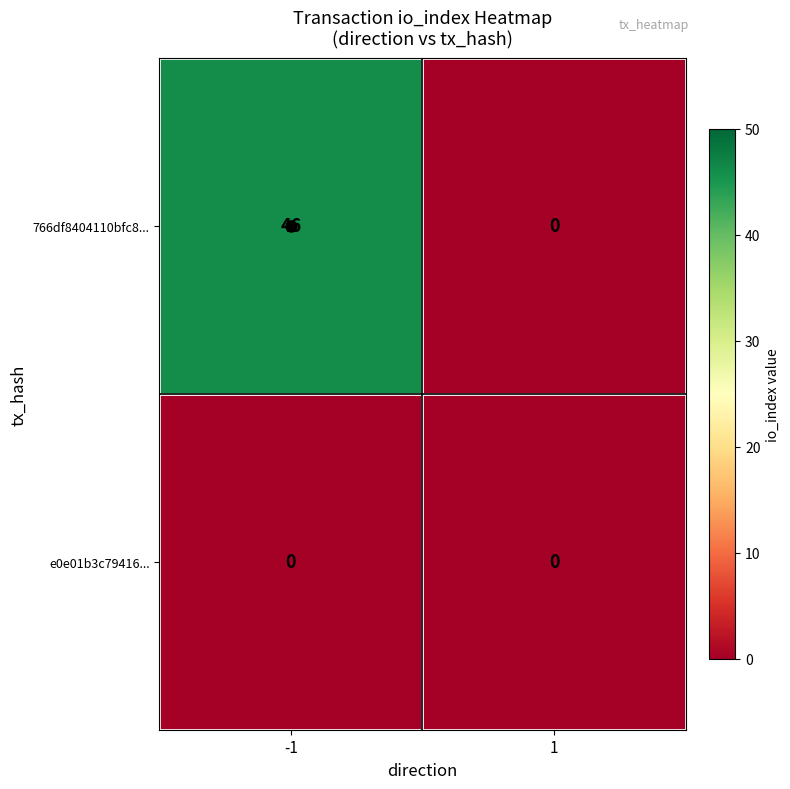

Rank the series by their maximum value, from highest to lowest.

766df8404110bfc8..., e0e01b3c79416...